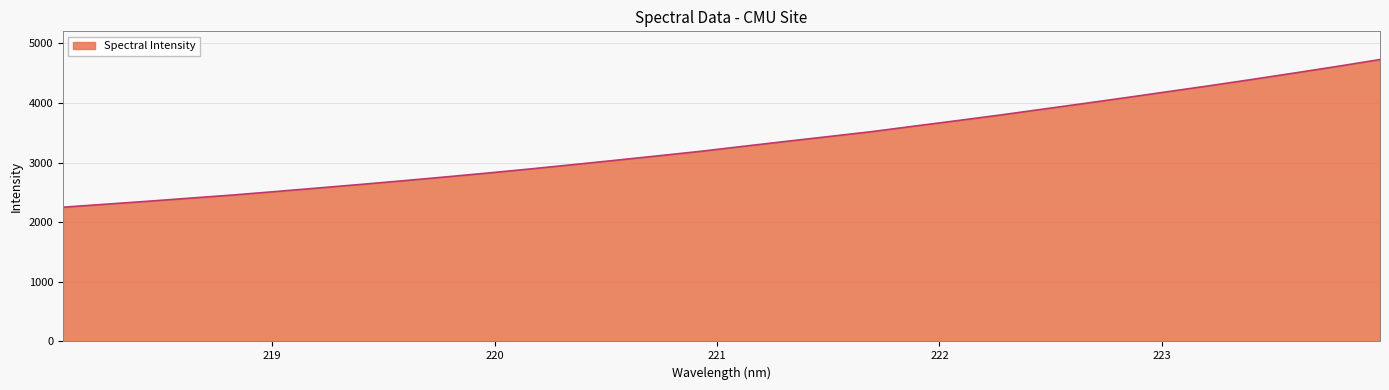

What is the minimum value shown in the chart?

2251.0